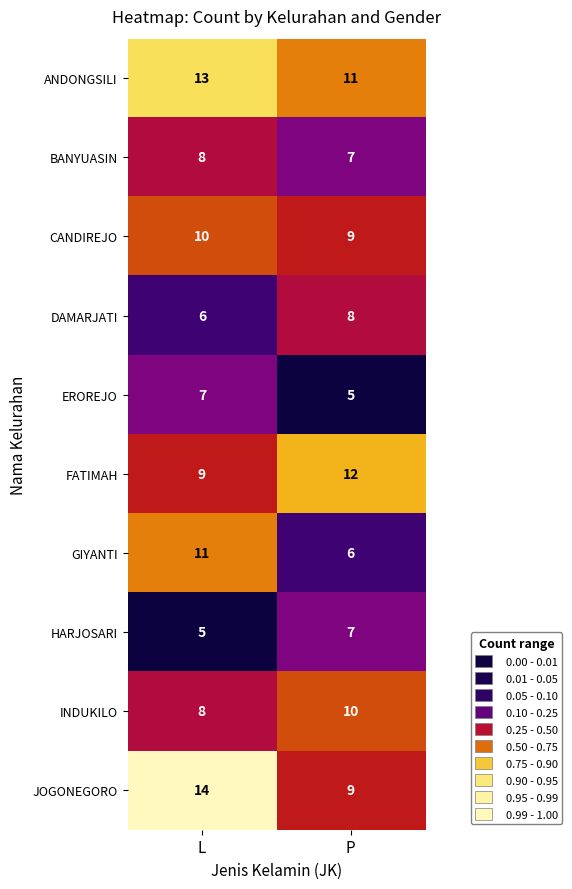

What is the total value across all series at P?

84